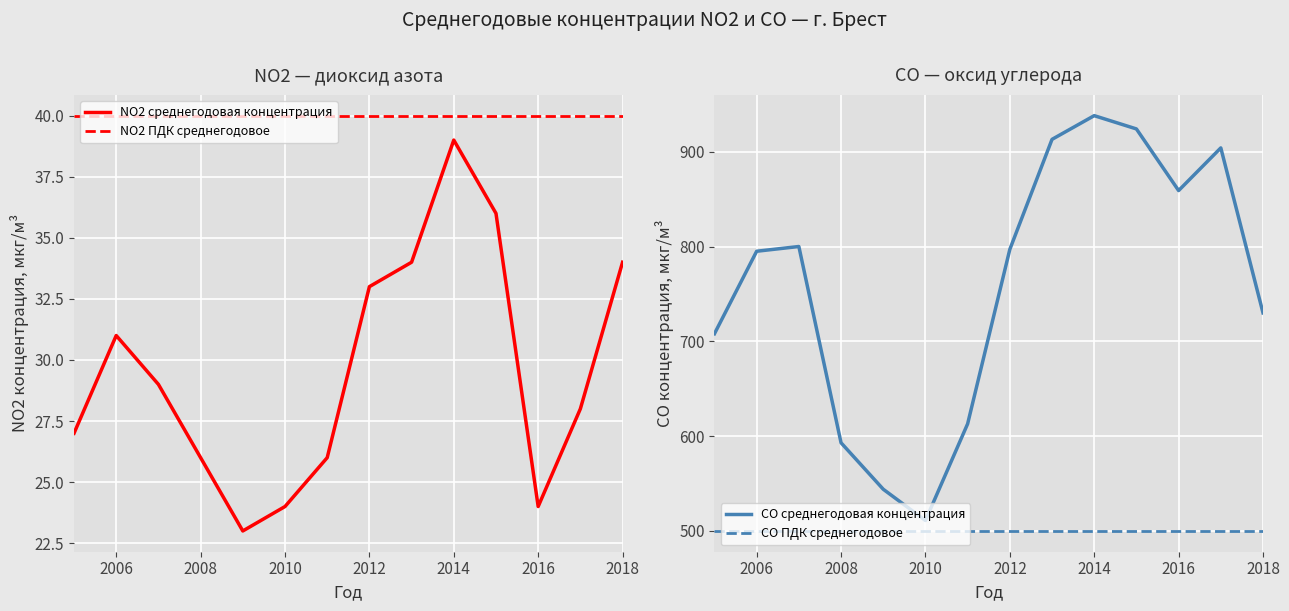

Reading left to right, what are all the values shown in this chart?

NO2 среднегодовая концентрация: 27	31	29	26	23	24	26	33	34	39	36	24	28	34
NO2 ПДК среднегодовое: 40	40	40	40	40	40	40	40	40	40	40	40	40	40
CO среднегодовая концентрация: 708	795	800	593	544	511	613	797	913	938	924	859	904	730
CO ПДК среднегодовое: 500	500	500	500	500	500	500	500	500	500	500	500	500	500